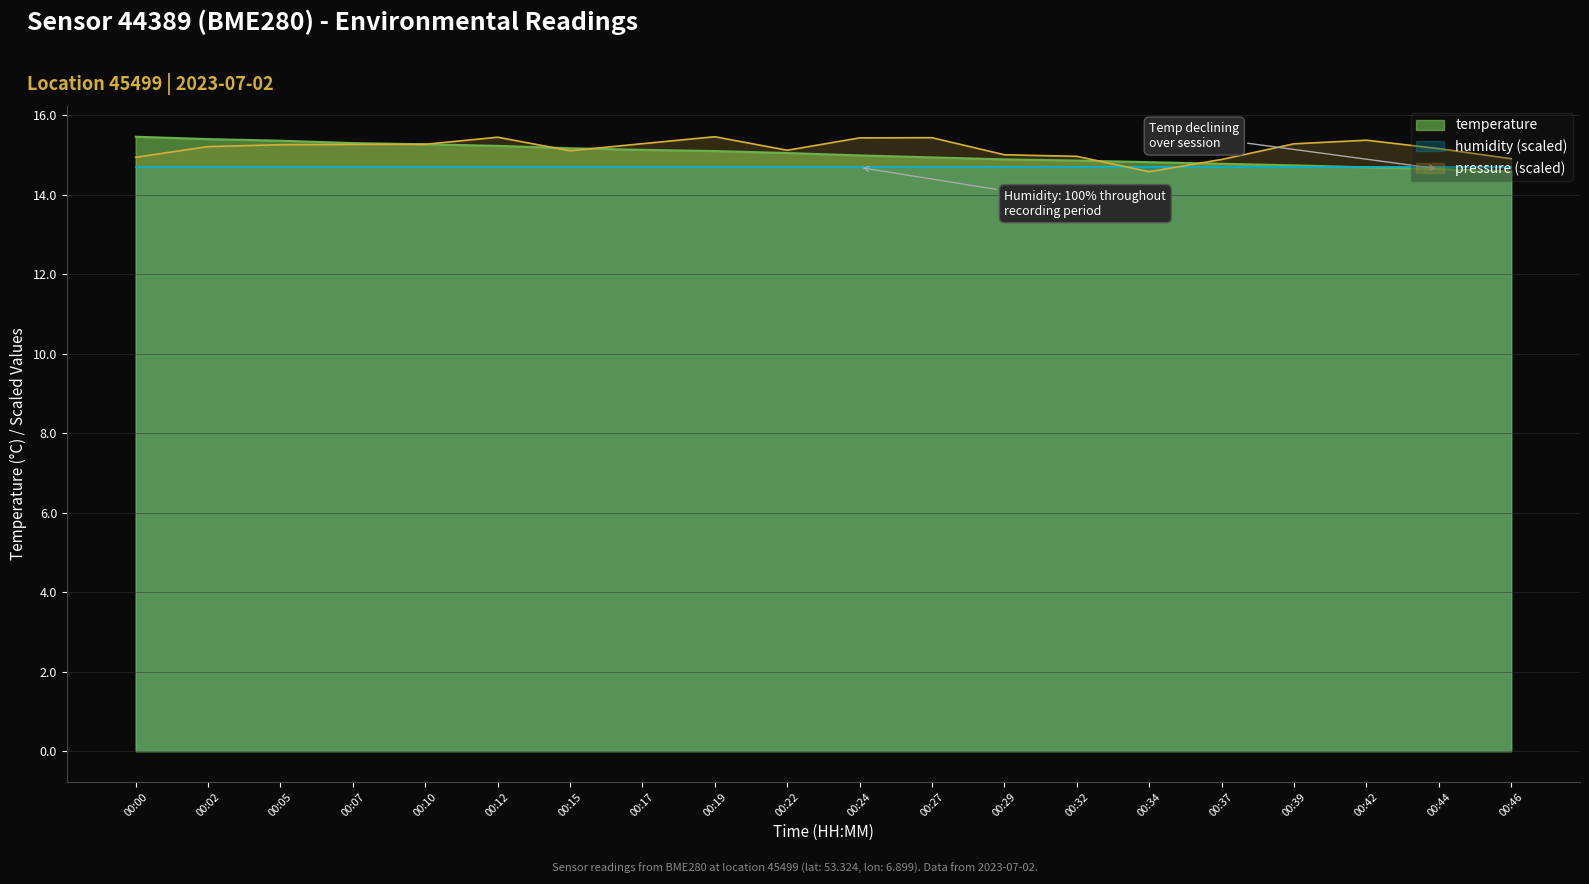

What is the difference between the second highest and second lowest values in the pressure series?

0.6